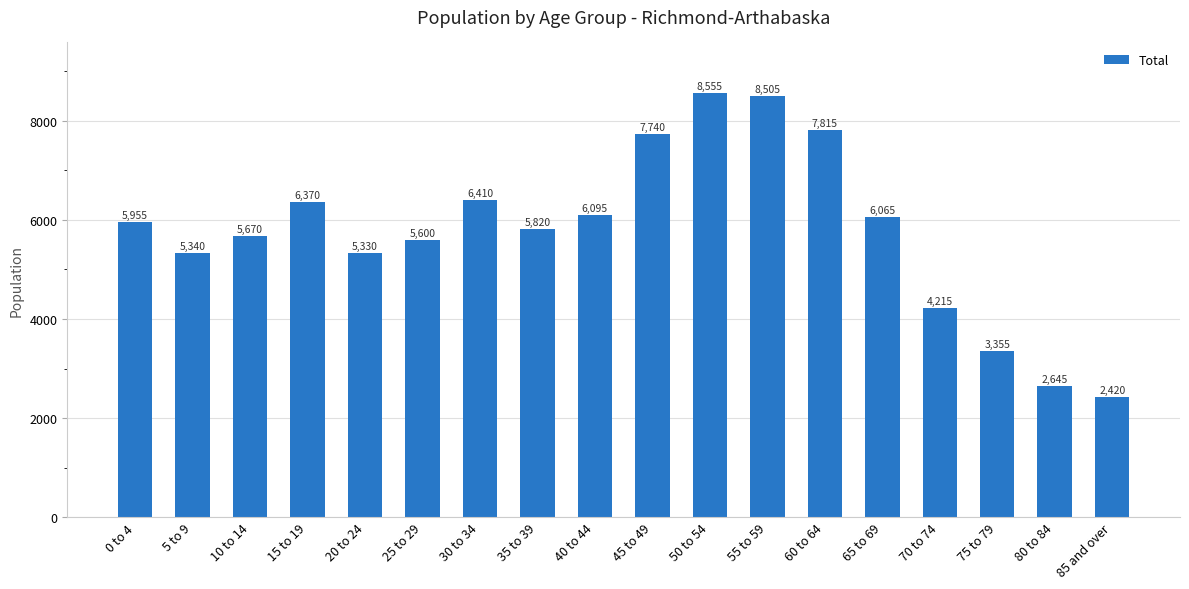

Rank the categories by value from lowest to highest.

85 and over, 80 to 84, 75 to 79, 70 to 74, 20 to 24, 5 to 9, 25 to 29, 10 to 14, 35 to 39, 0 to 4, 65 to 69, 40 to 44, 15 to 19, 30 to 34, 45 to 49, 60 to 64, 55 to 59, 50 to 54